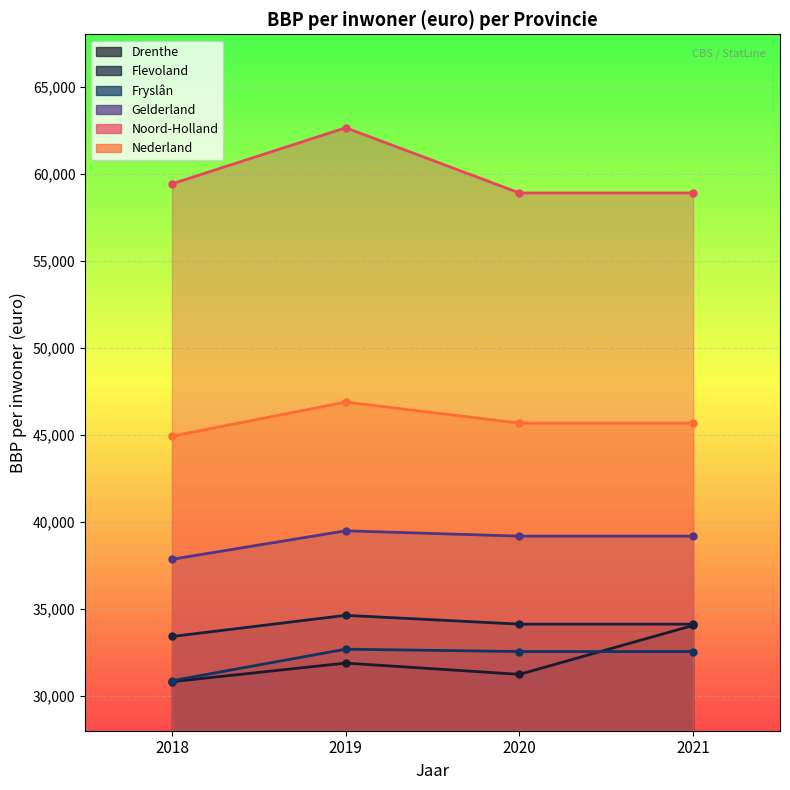

How many Gelderland values are between 39177 and 39482?

3